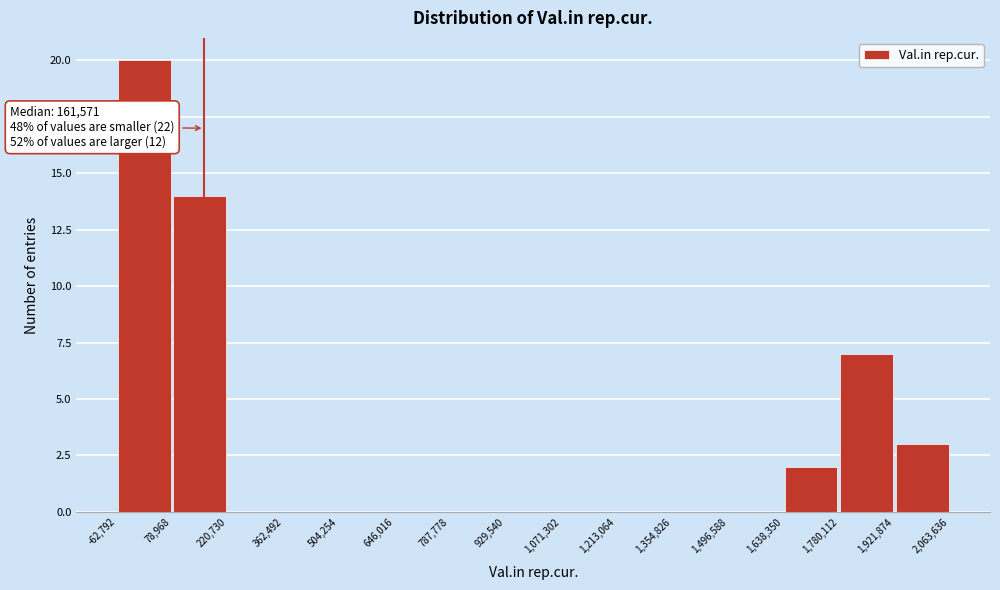

Over which range of the x-axis is the bar tallest?

-62,792 to 78,968